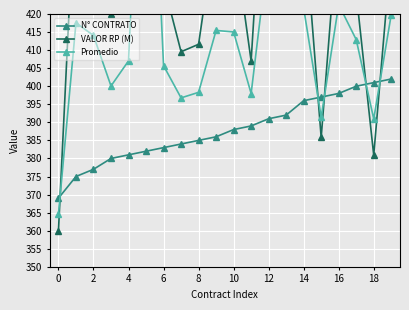

How many times do N° CONTRATO and VALOR RP (M) cross each other?

5